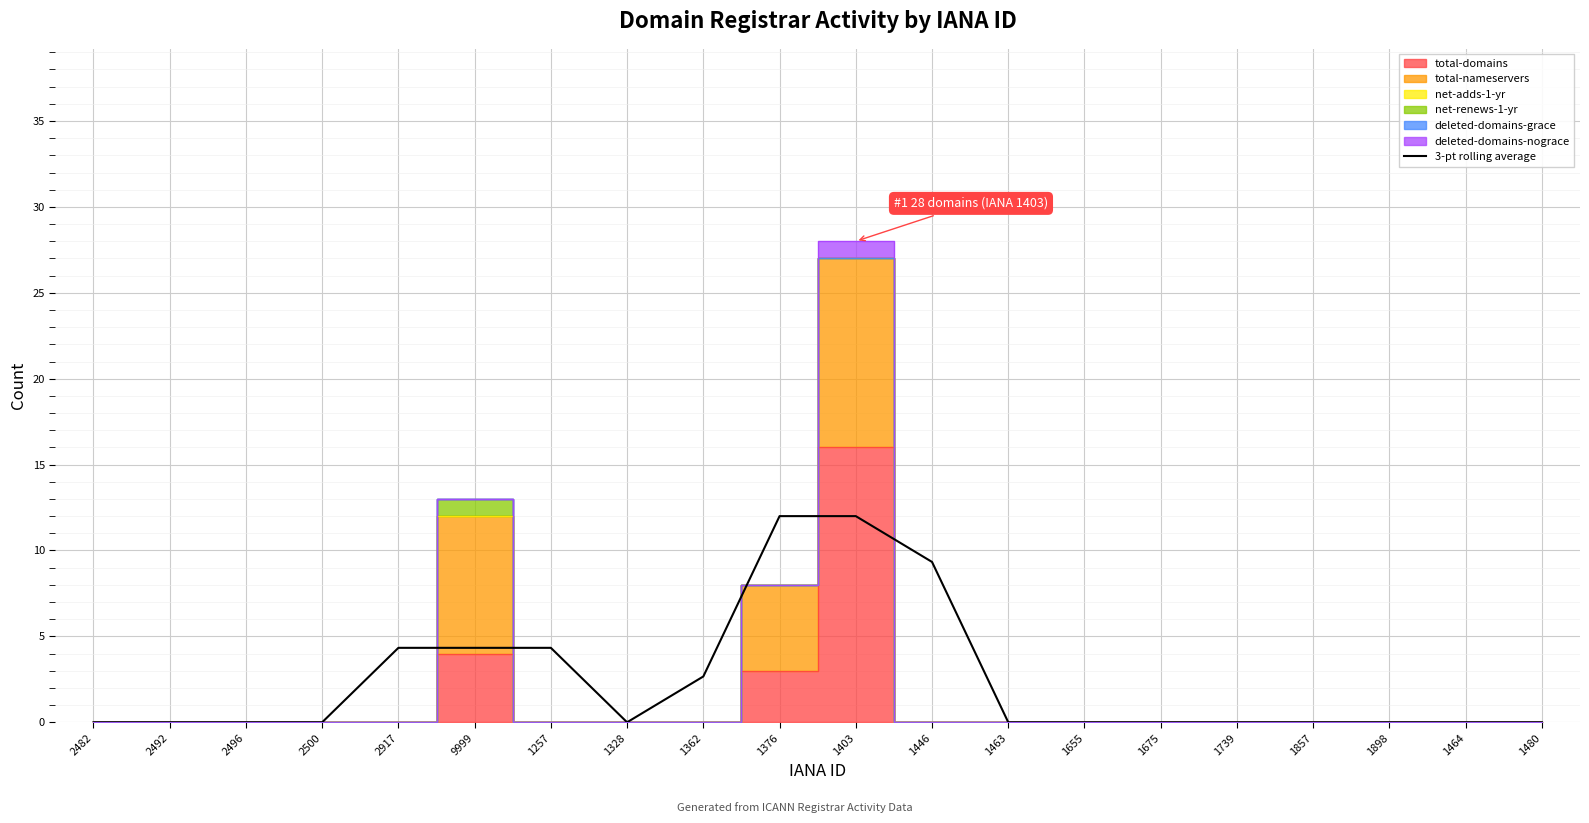

At which label is the value closest to 5?

2917